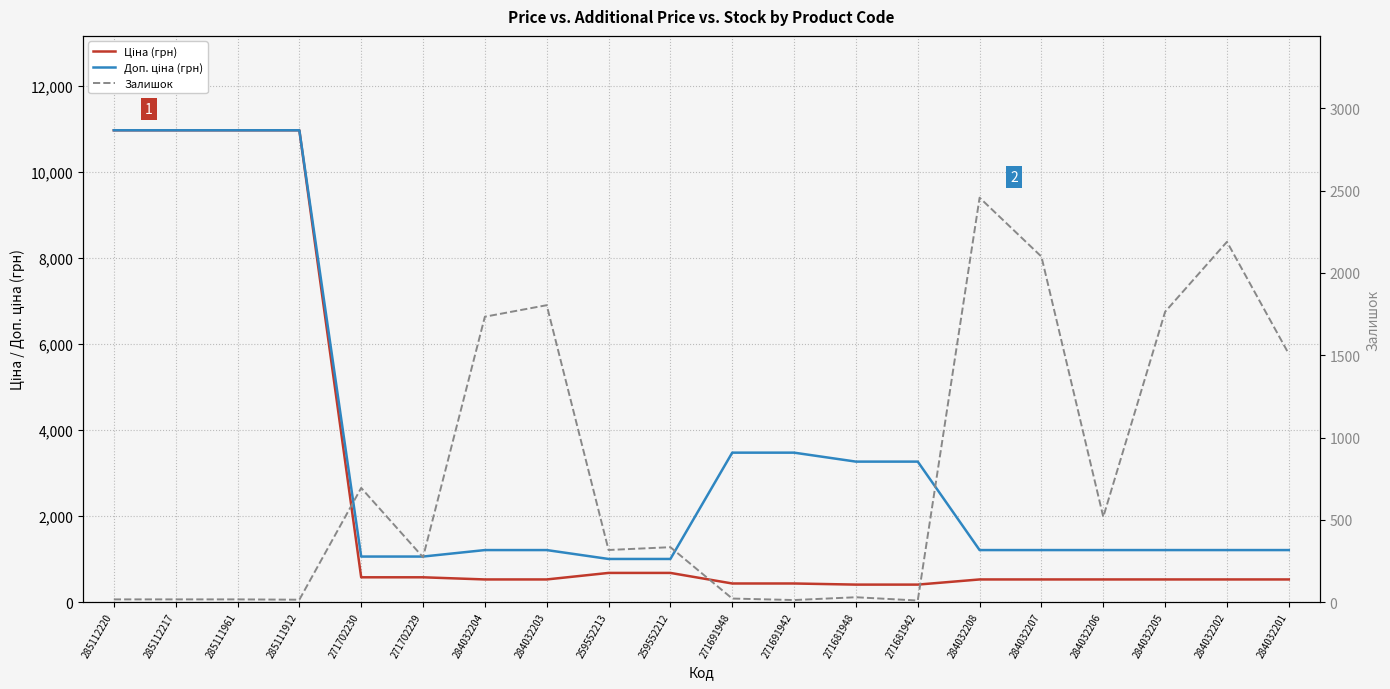

Which series changed the most between 259552212 and 284032208?

Залишок